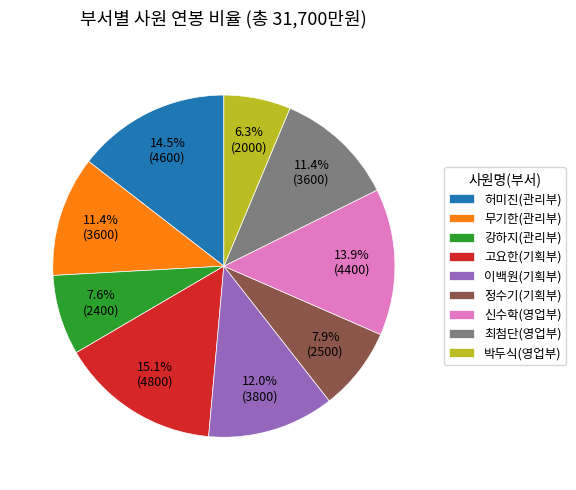

The 박두식(영업부) slice represents 6% of the pie. True or false?

True